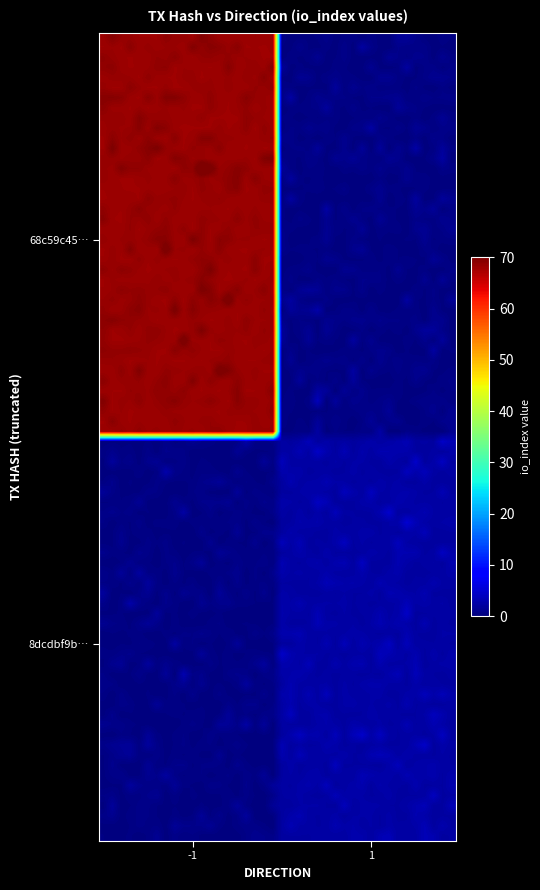

How many series are shown in this chart?

2